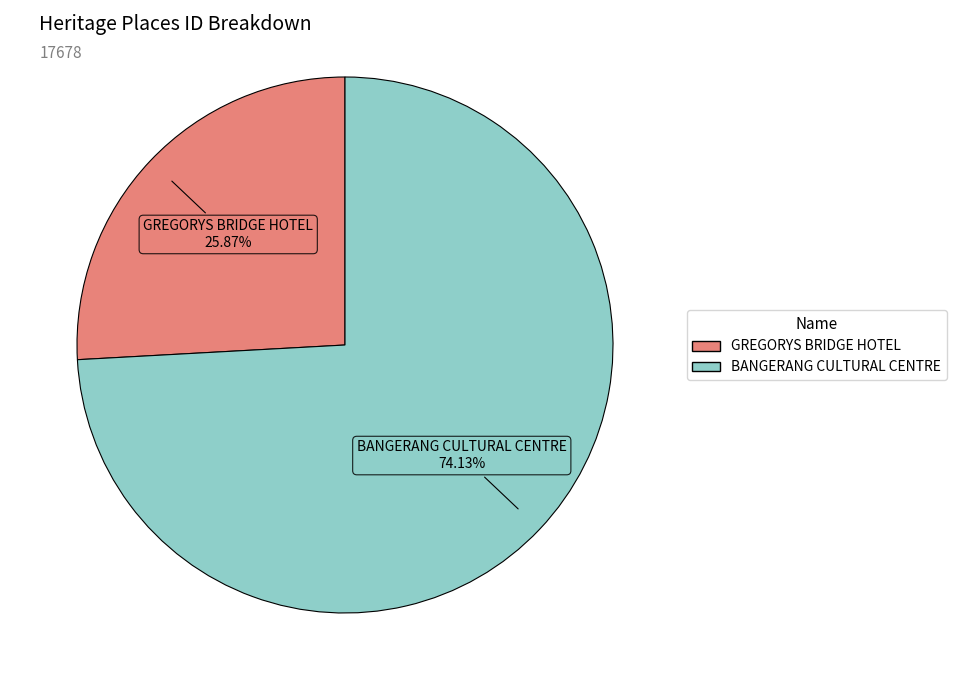

To the nearest percent, what is the difference between the largest and smallest slice percentages?

48%